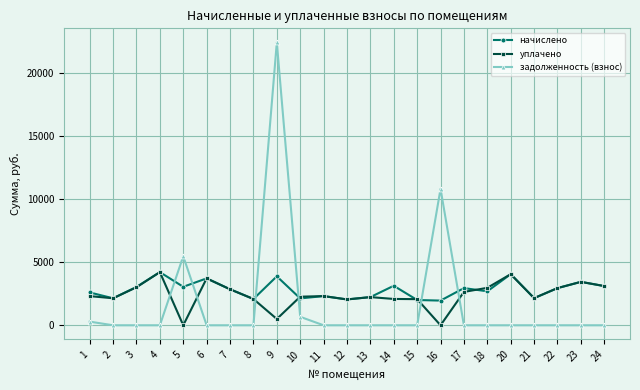

Where is the first local maximum for уплачено?

4